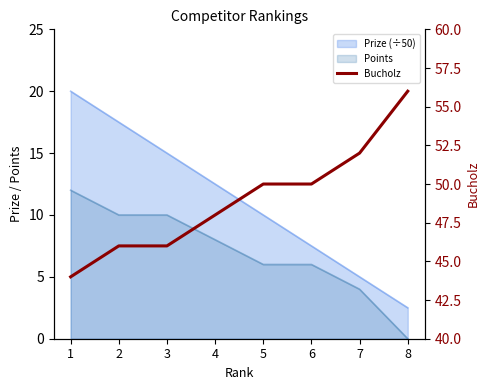

True or false: the data shows 86 at 5.

False